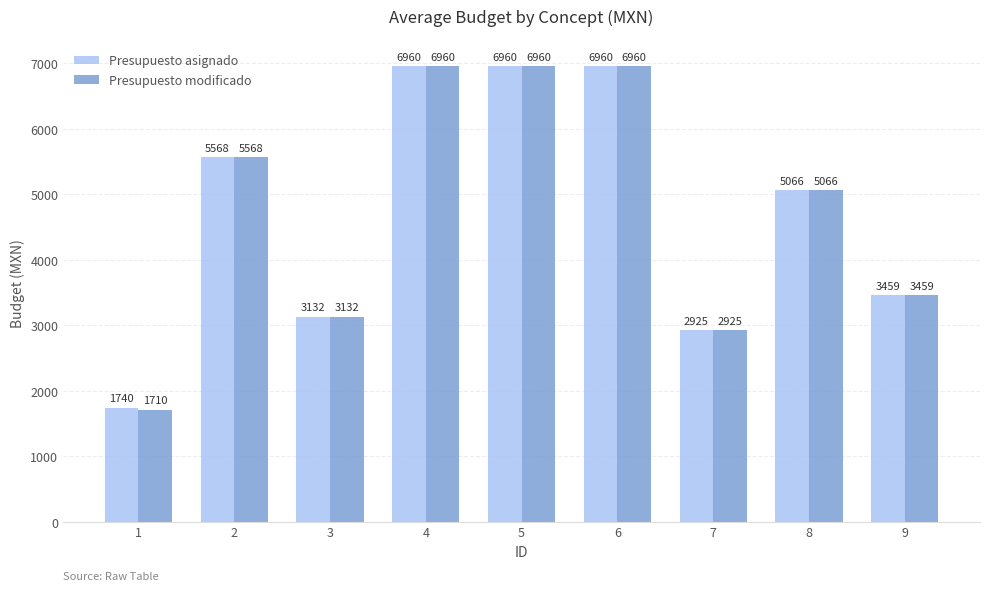

Which series has the widest spread of values?

Presupuesto modificado